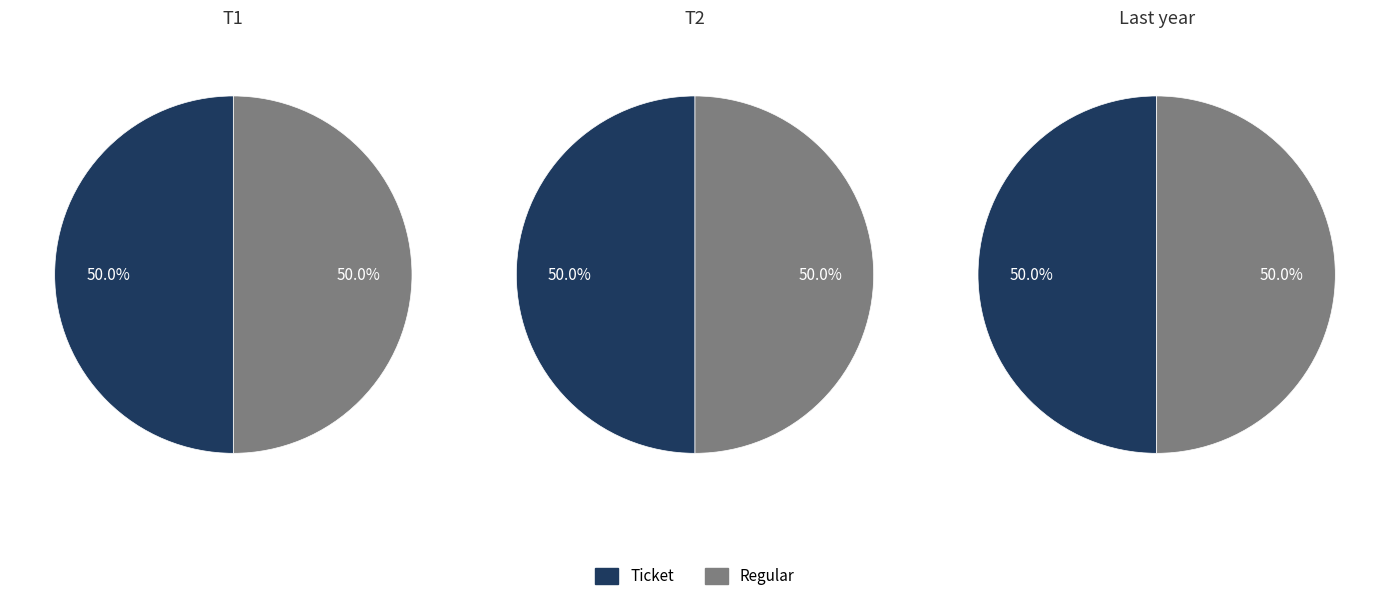

Combined, do Regular and Ticket account for over 50%?

Yes